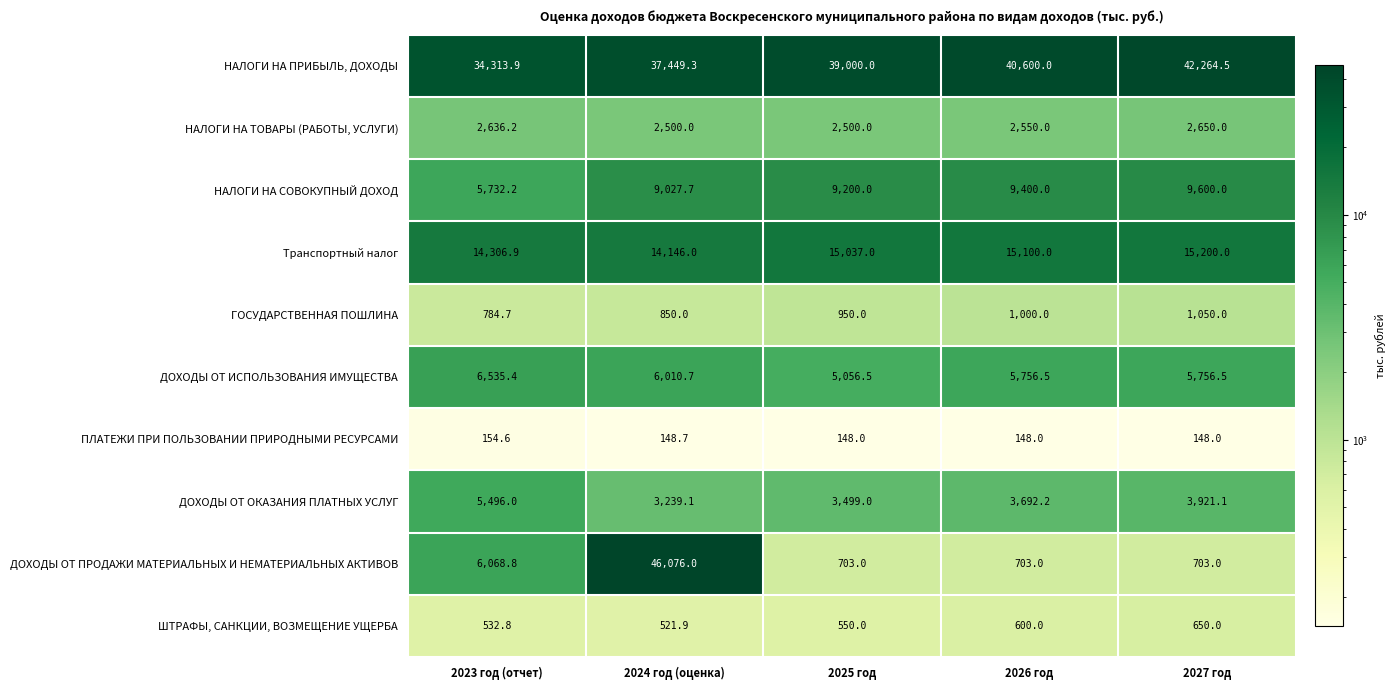

Which series has the widest spread of values?

ДОХОДЫ ОТ ПРОДАЖИ МАТЕРИАЛЬНЫХ И НЕМАТЕРИАЛЬНЫХ АКТИВОВ